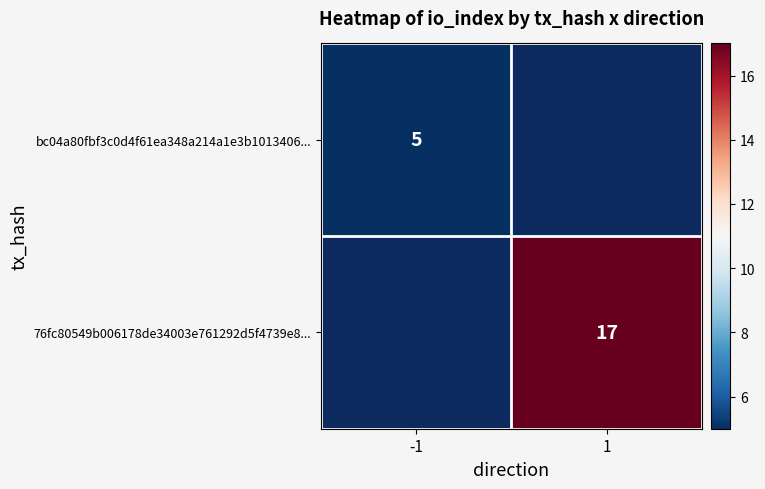

Is it true that 76fc80549b006178de34003e761292d5f4739e8... equals 27 at 1?

False